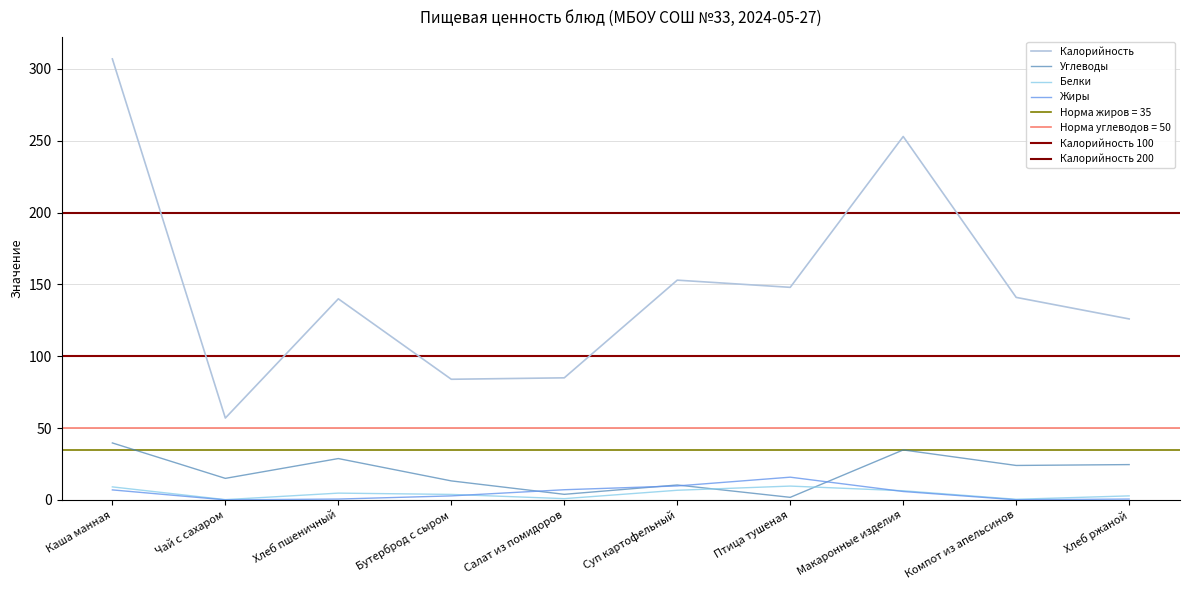

Where do Углеводы and Белки first cross each other?

Суп картофельный and Птица тушеная